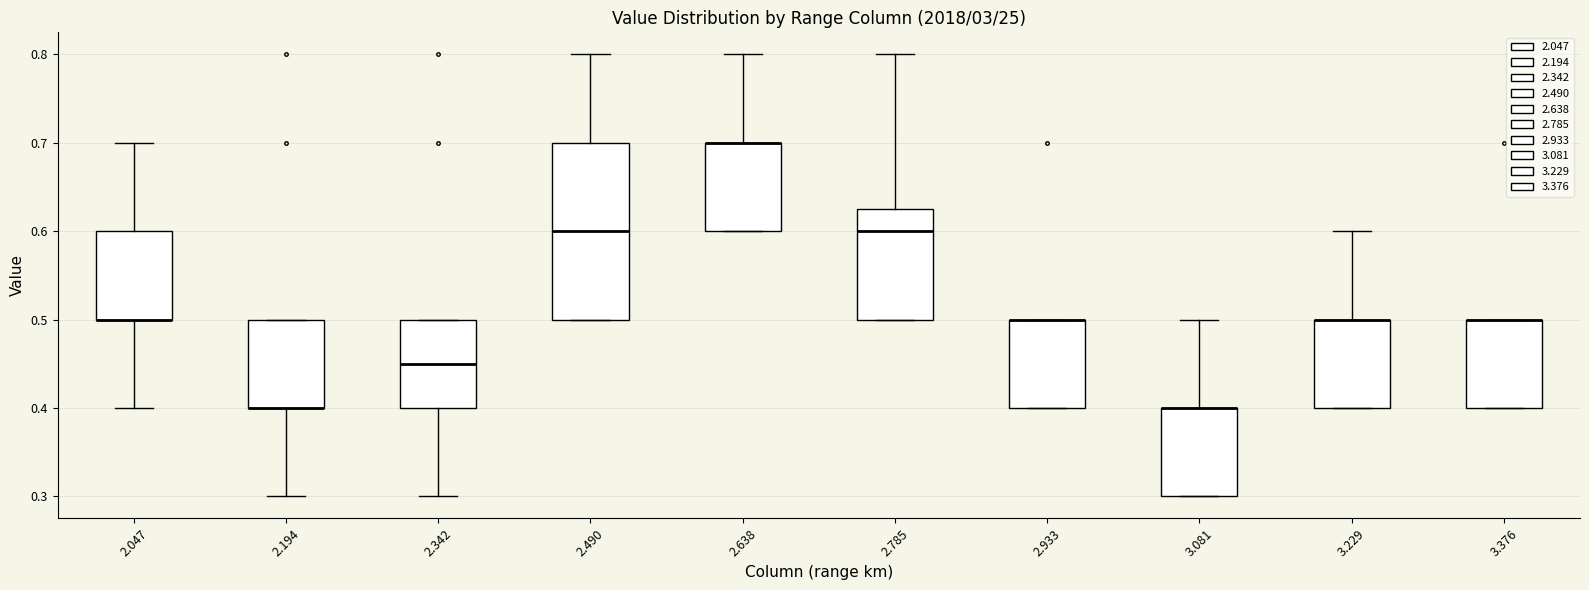

Where is the upper edge of the box at x = 2.490 on the y-axis? The values are not printed on the chart, so give them approximately, as read against the axis.

0.70